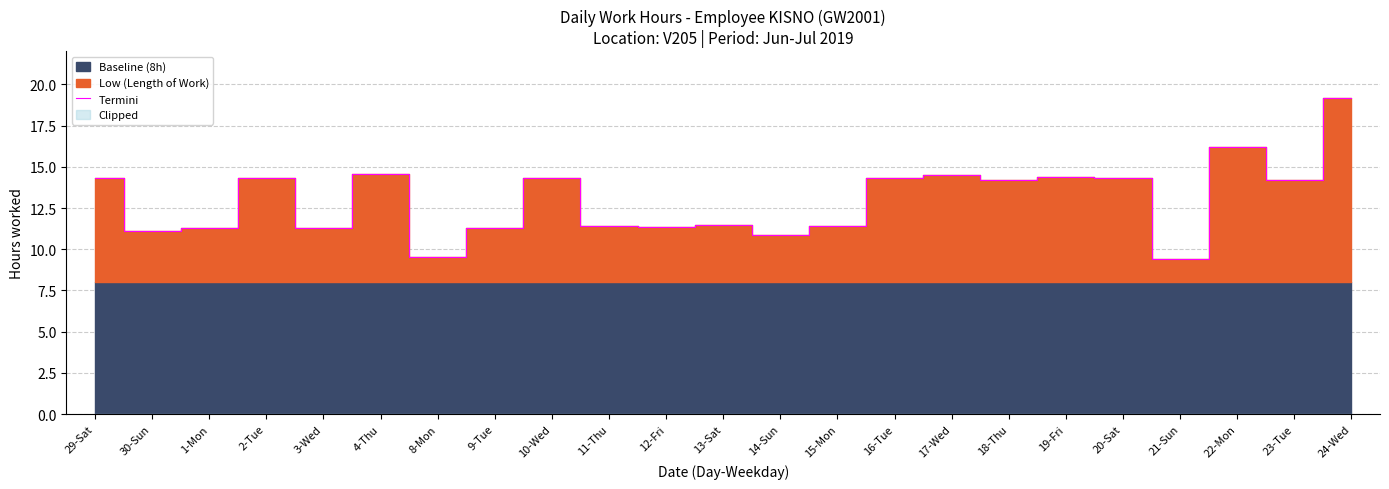

Does the chart have visible grid lines?

Yes